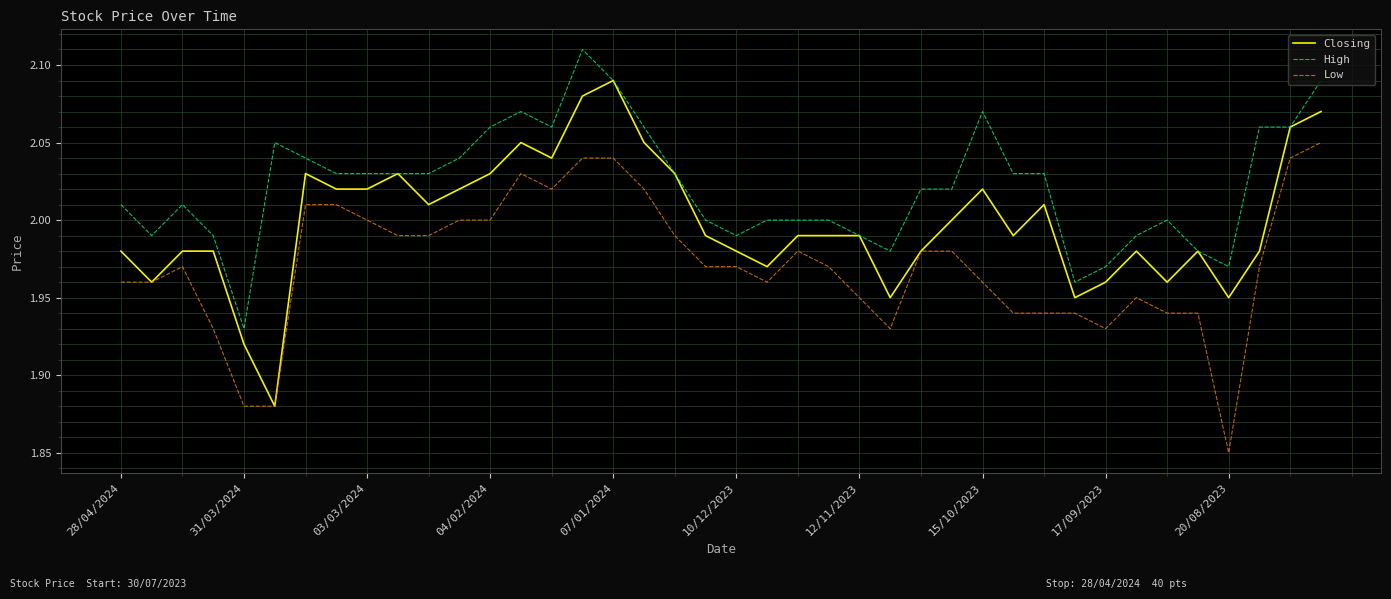

Which series has the largest total across all categories?

High